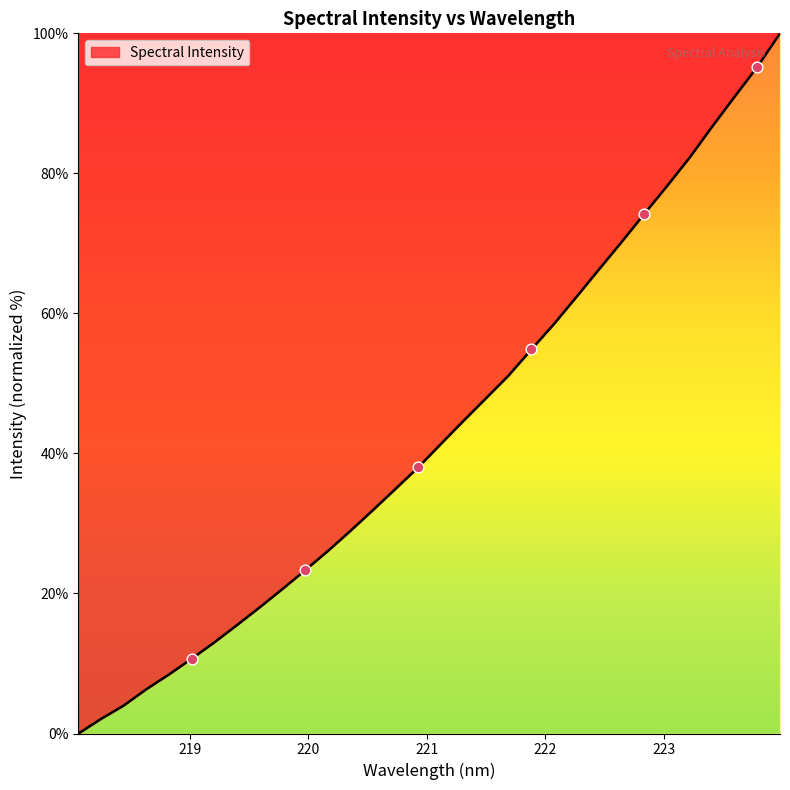

What is the difference between the maximum and minimum values?

100.0